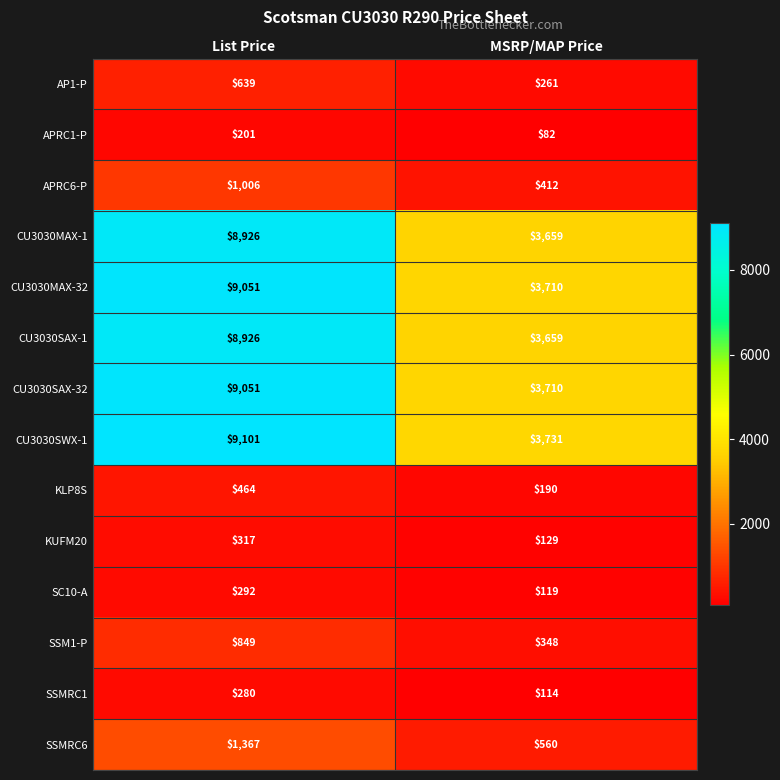

Reading left to right, what are all the values shown in this chart?

AP1-P: List Price=639	MSRP/MAP Price=261
APRC1-P: List Price=201	MSRP/MAP Price=82
APRC6-P: List Price=1006	MSRP/MAP Price=412
CU3030MAX-1: List Price=8926	MSRP/MAP Price=3659
CU3030MAX-32: List Price=9051	MSRP/MAP Price=3710
CU3030SAX-1: List Price=8926	MSRP/MAP Price=3659
CU3030SAX-32: List Price=9051	MSRP/MAP Price=3710
CU3030SWX-1: List Price=9101	MSRP/MAP Price=3731
KLP8S: List Price=464	MSRP/MAP Price=190
KUFM20: List Price=317	MSRP/MAP Price=129
SC10-A: List Price=292	MSRP/MAP Price=119
SSM1-P: List Price=849	MSRP/MAP Price=348
SSMRC1: List Price=280	MSRP/MAP Price=114
SSMRC6: List Price=1367	MSRP/MAP Price=560